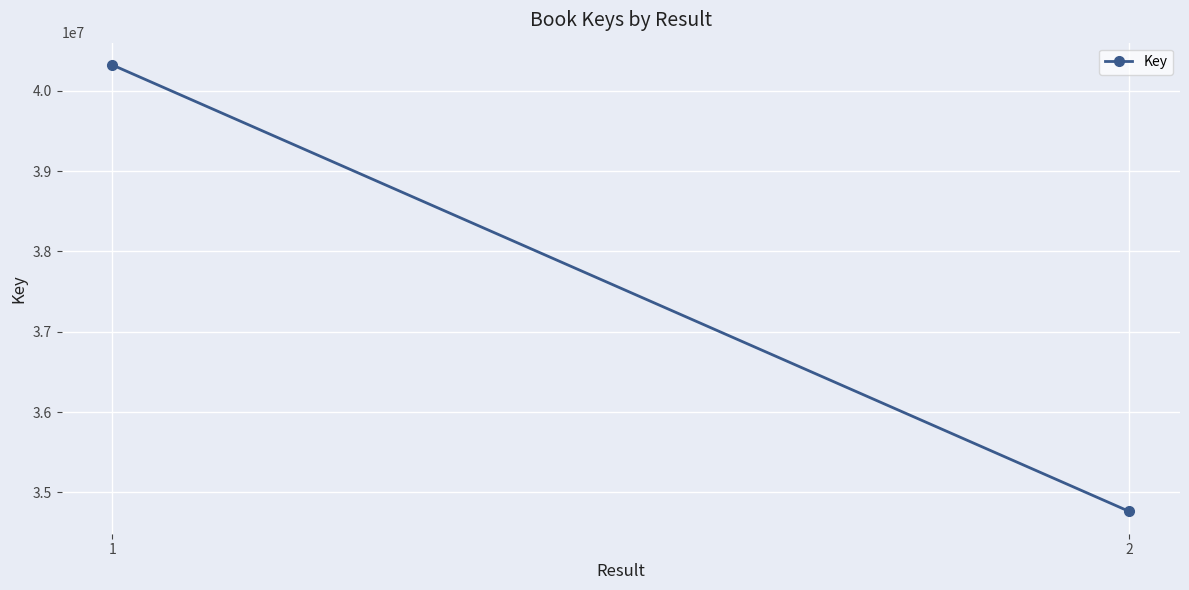

What is the average value?

37541922